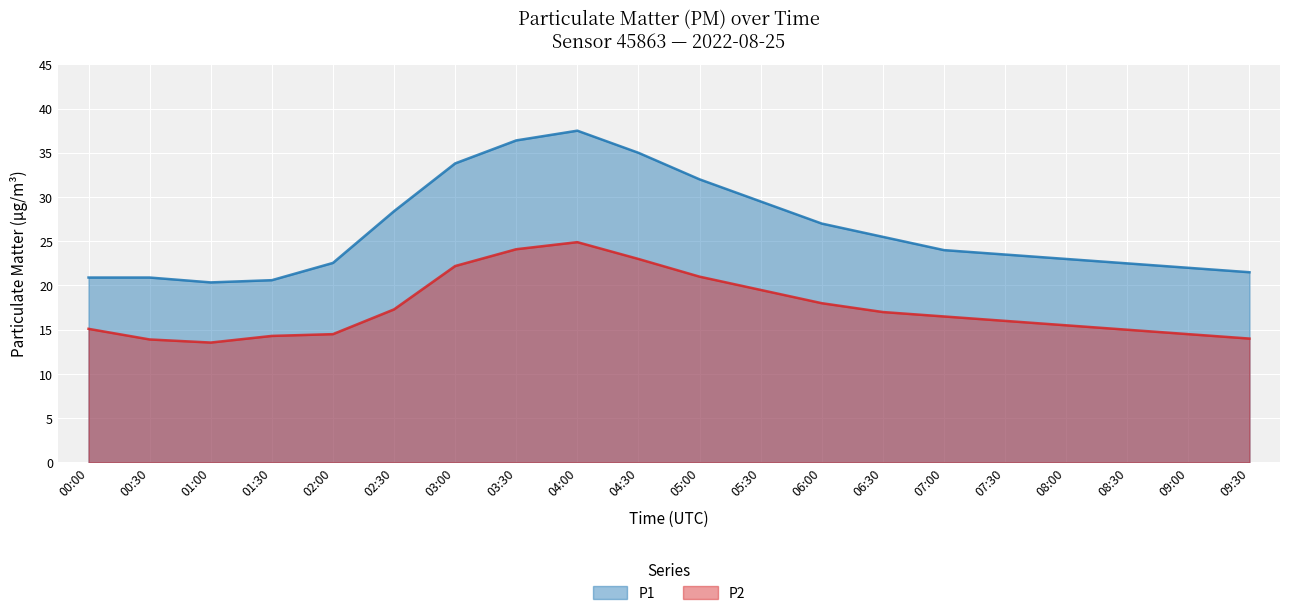

List the series in order of their peak value, highest first.

P1, P2